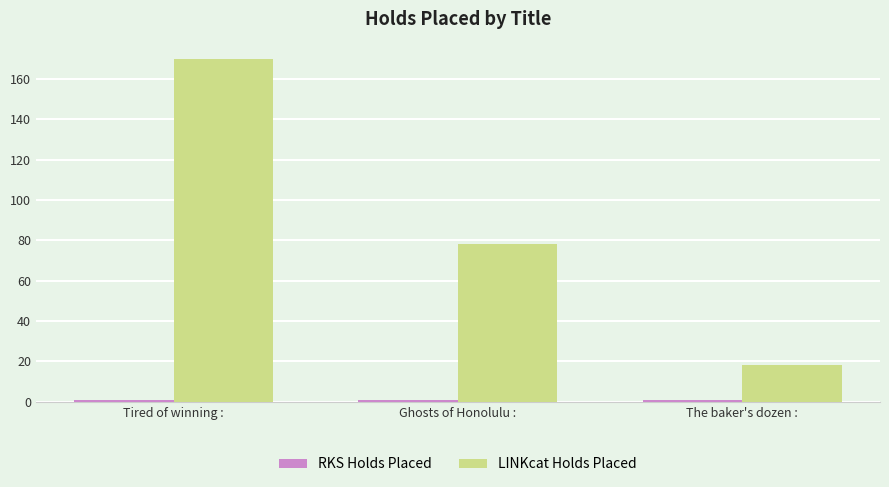

Which series has the largest total across all categories?

LINKcat Holds Placed